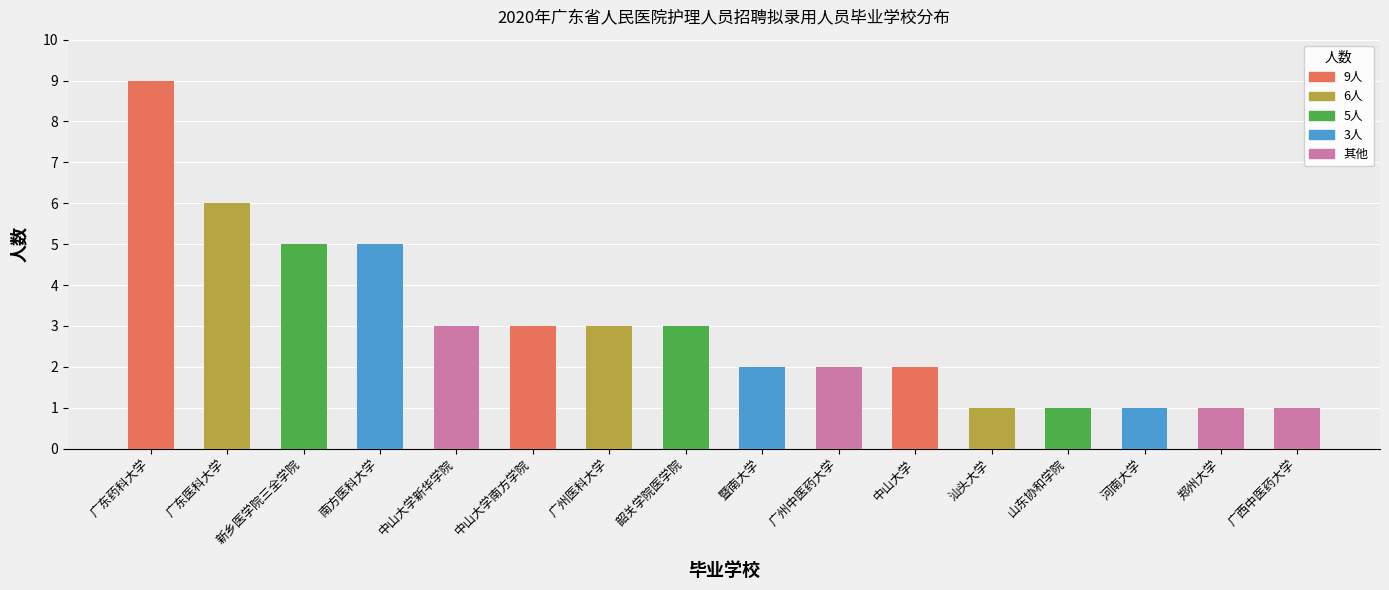

Between 中山大学 and 中山大学新华学院, which is larger?

中山大学新华学院